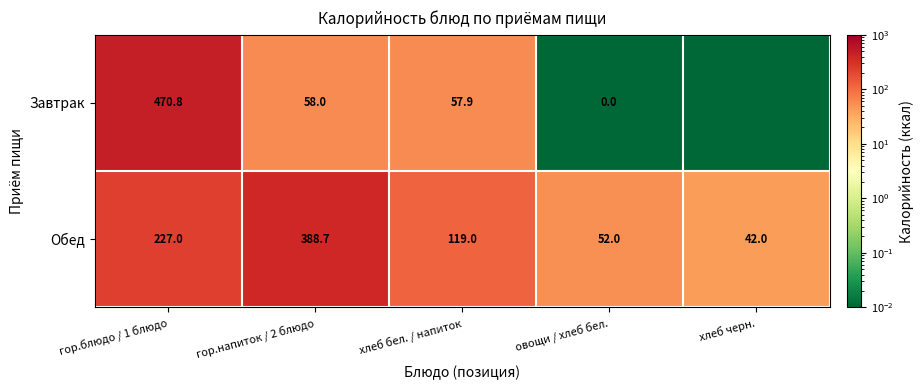

At гор.напиток / 2 блюдо, list the series in order from smallest to largest.

Завтрак, Обед